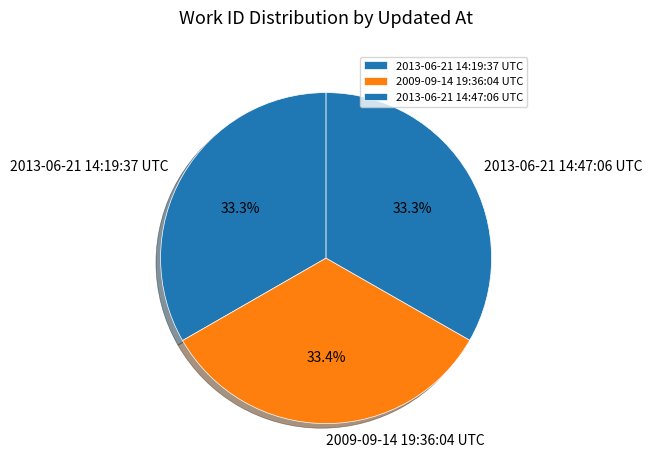

Is 2013-06-21 14:47:06 UTC the majority of the pie?

No